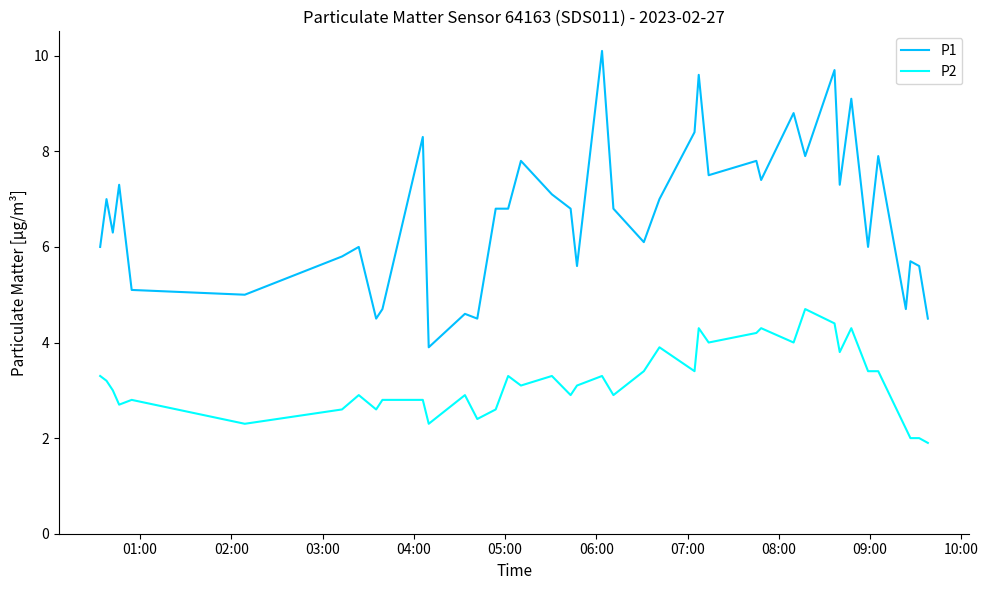

What is the average value of the P2 series?

3.2